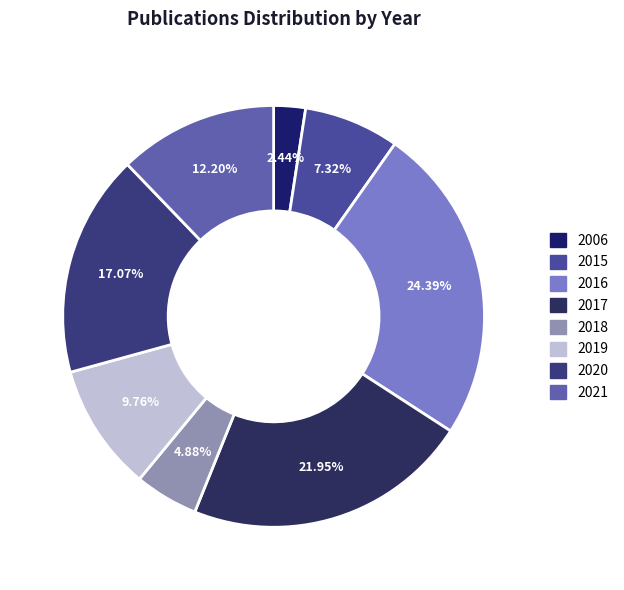

Which has a higher value, 2019 or 2017?

2017